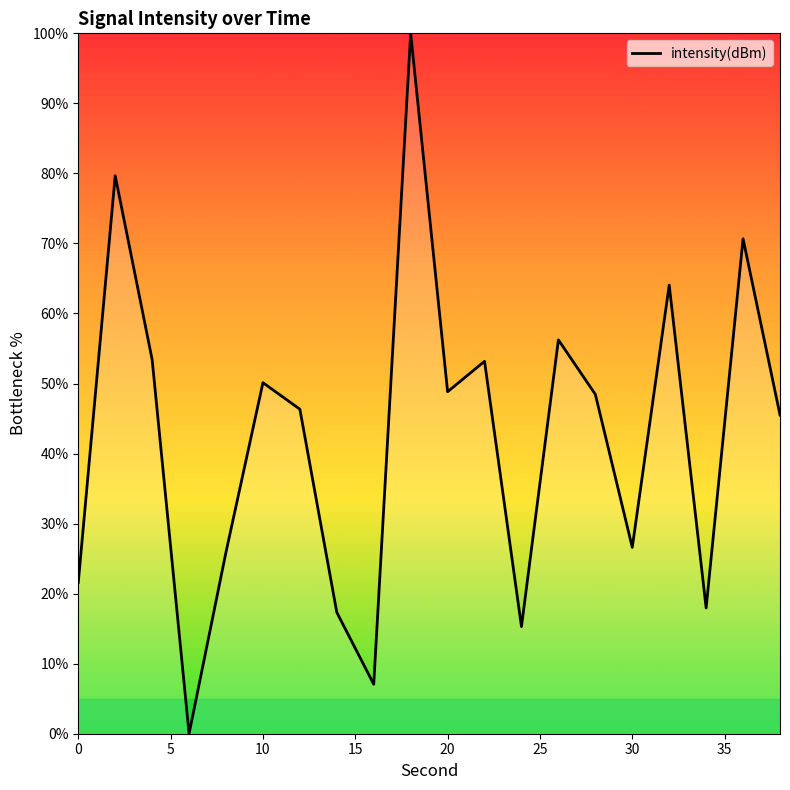

What is the greatest value displayed?

100.0